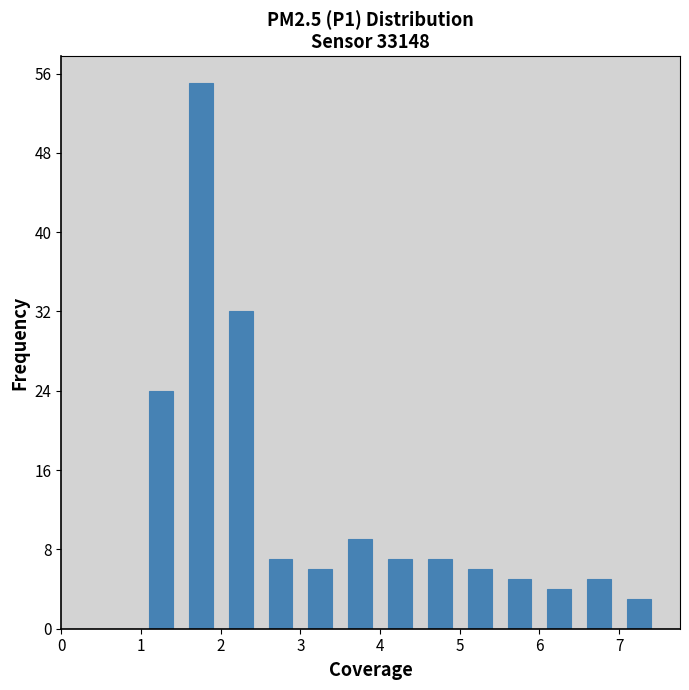

Reading left to right, transcribe this chart: for each bar, give the range it covers on the x-axis and its height. The values are not printed on the chart, so give them approximately, as read against the axis.

0.0 to 0.5: 0
0.5 to 1.0: 0
1.0 to 1.5: 24
1.5 to 2.0: 55
2.0 to 2.5: 32
2.5 to 3.0: 7
3.0 to 3.5: 6
3.5 to 4.0: 9
4.0 to 4.5: 7
4.5 to 5.0: 7
5.0 to 5.5: 6
5.5 to 6.0: 5
6.0 to 6.5: 4
6.5 to 7.0: 5
7.0 to 7.5: 3